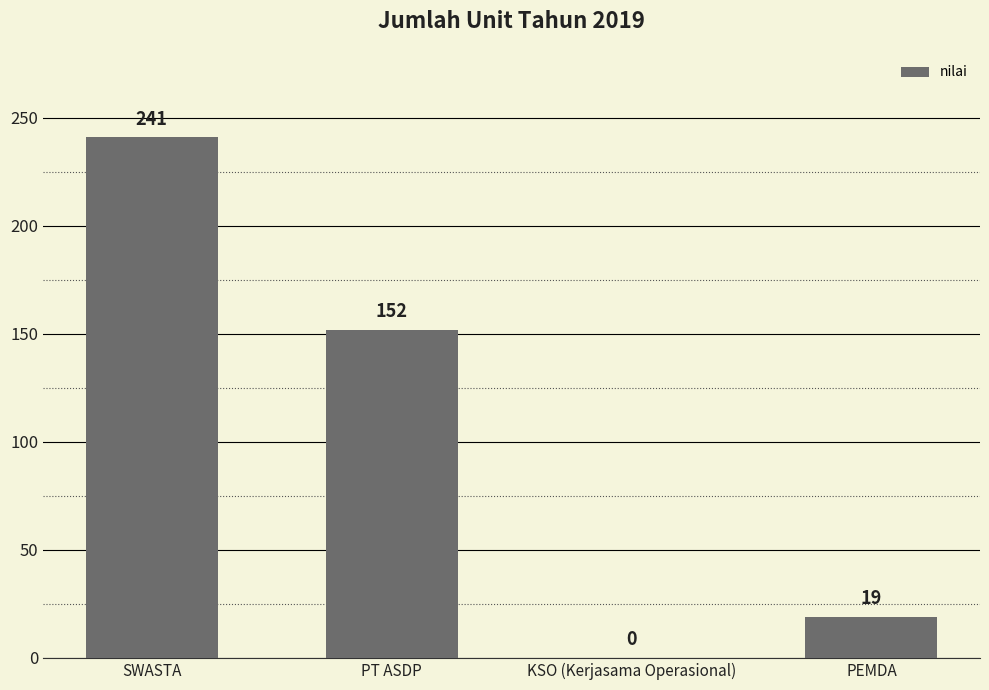

What is the average value?

103